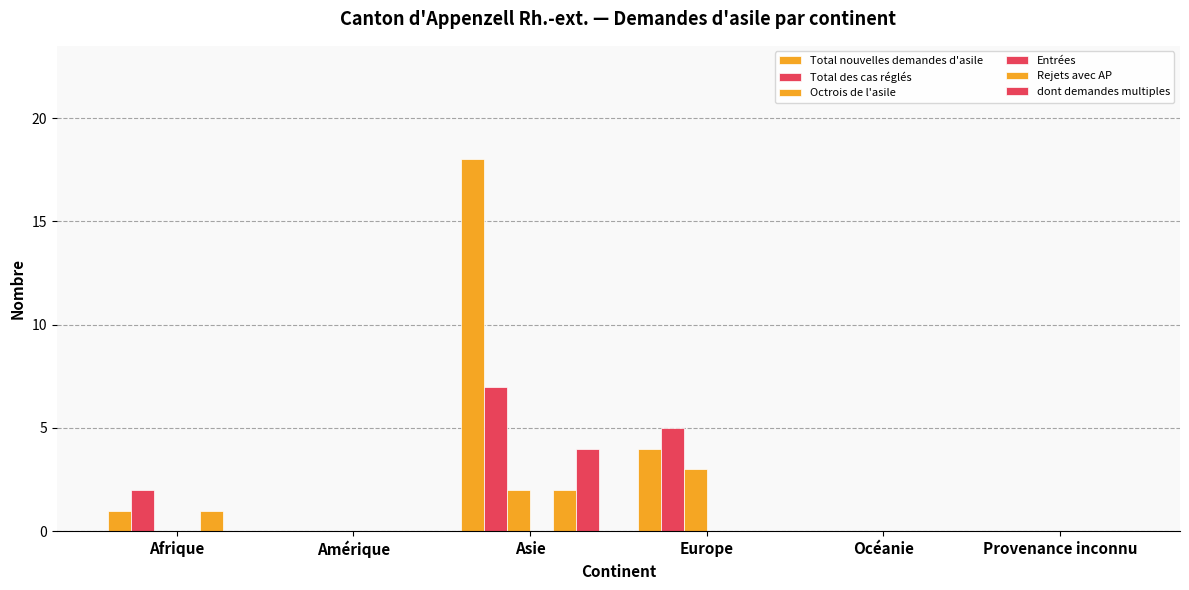

Count the number of categories in the chart.

6